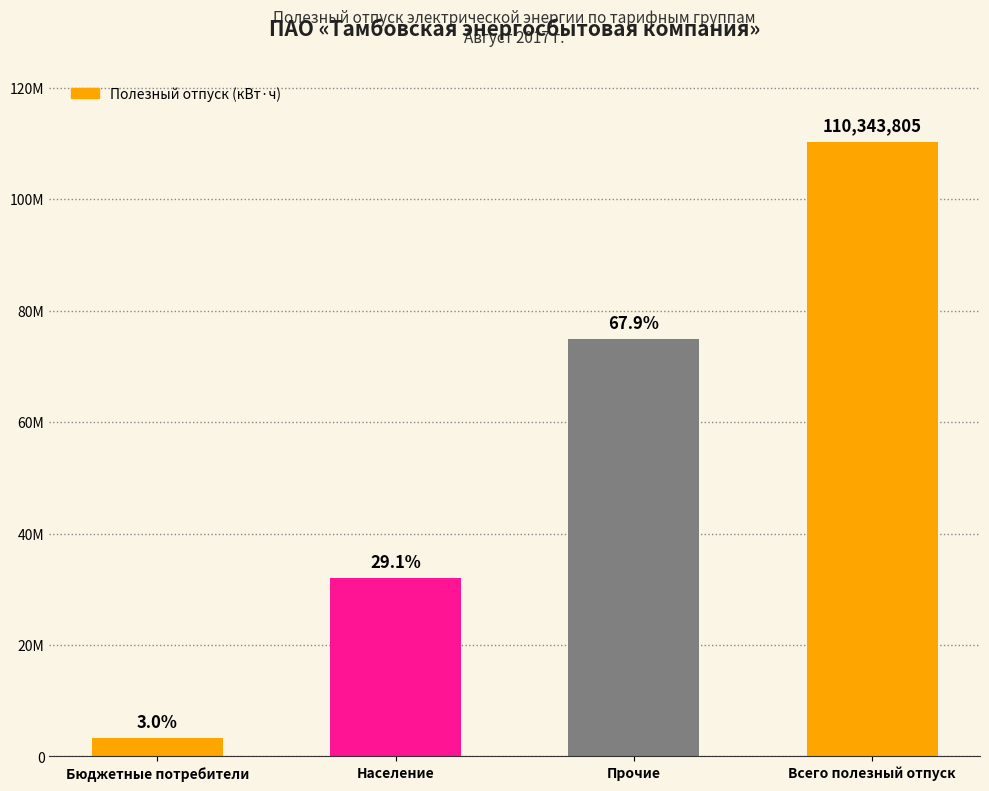

Does the chart contain any negative values?

No